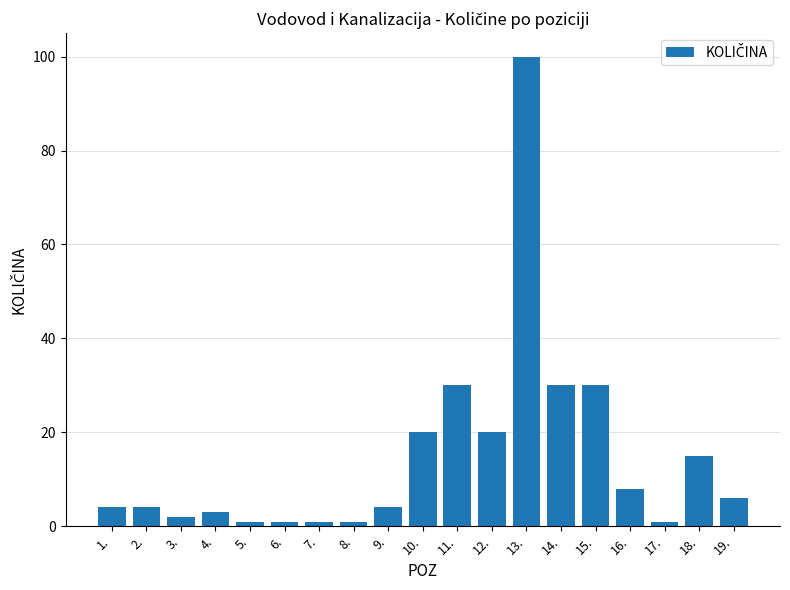

Reading left to right, extract all data points from this chart.

4	4	2	3	1	1	1	1	4	20	30	20	100	30	30	8	1	15	6